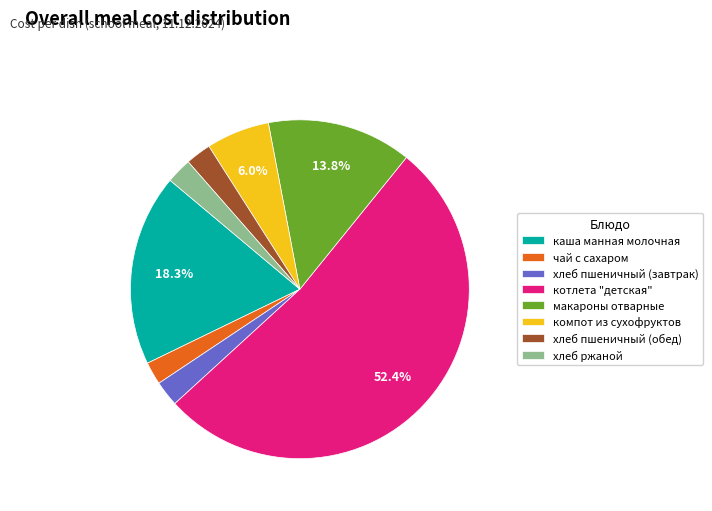

To the nearest percent, what is the average slice percentage?

12%